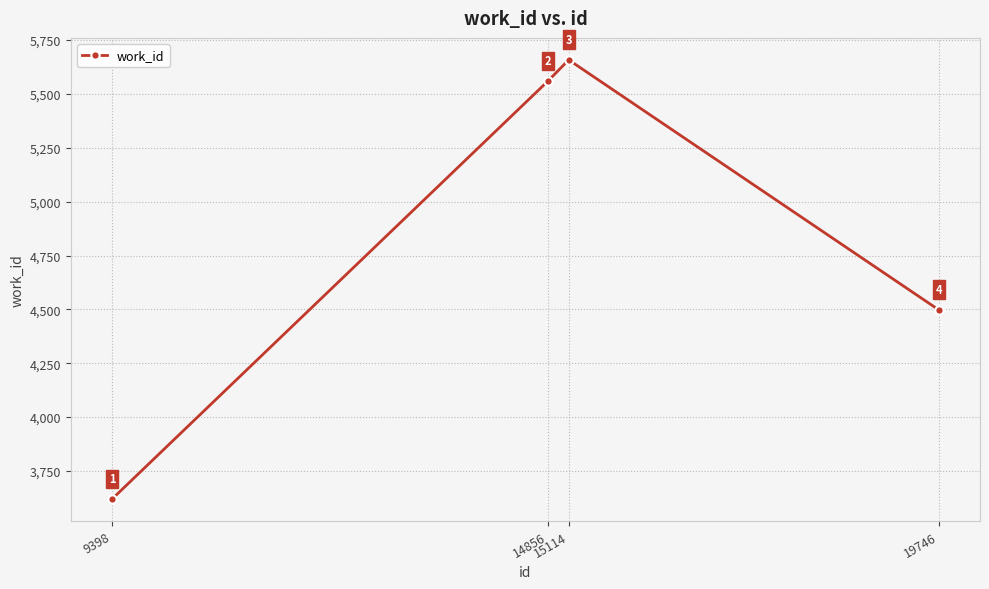

What is the sum of the values at 9398 and 19746?

8118